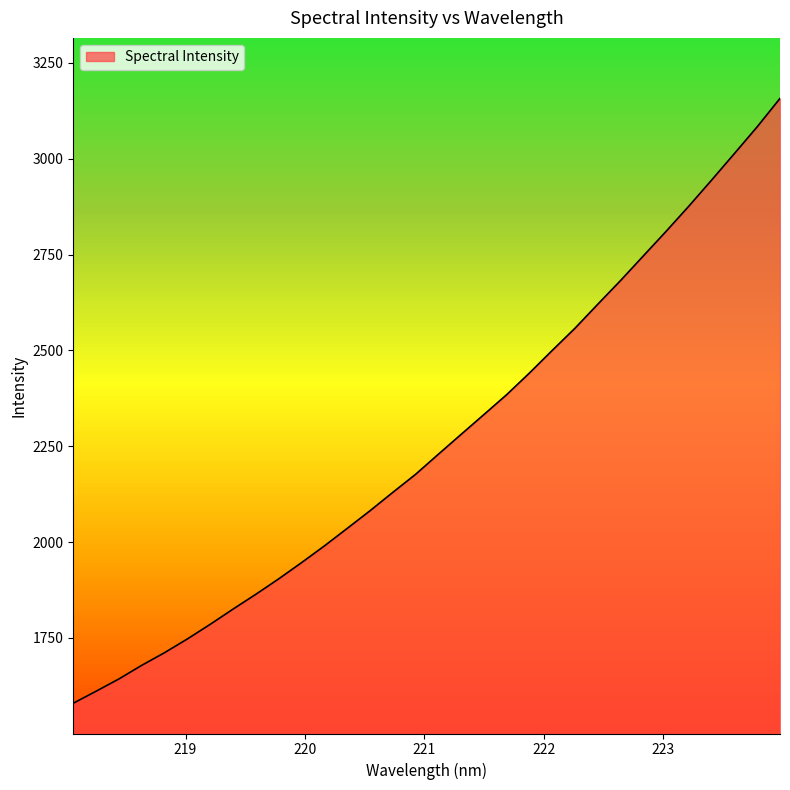

What is the smallest value displayed?

1579.6